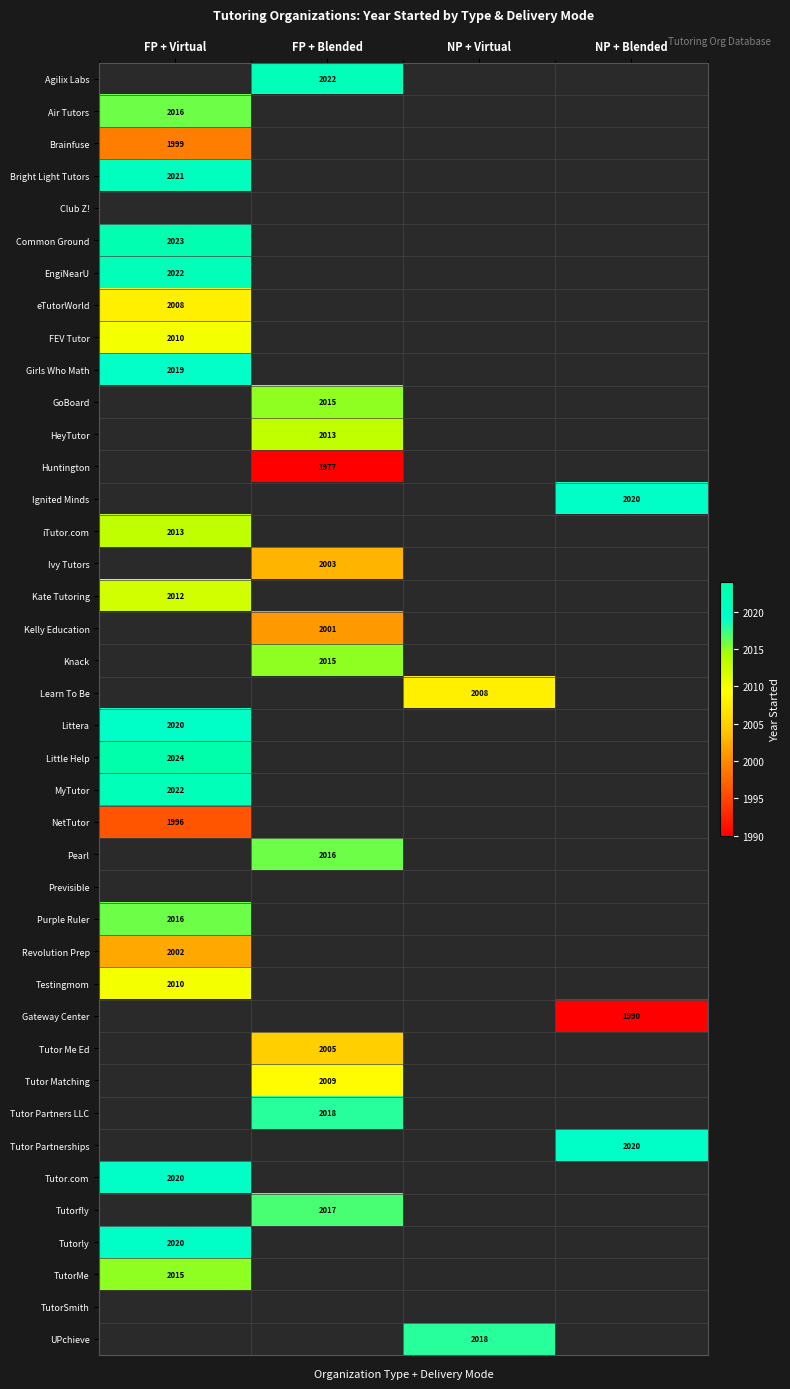

The Littera series shows 3146 at FP + Virtual. True or false?

False